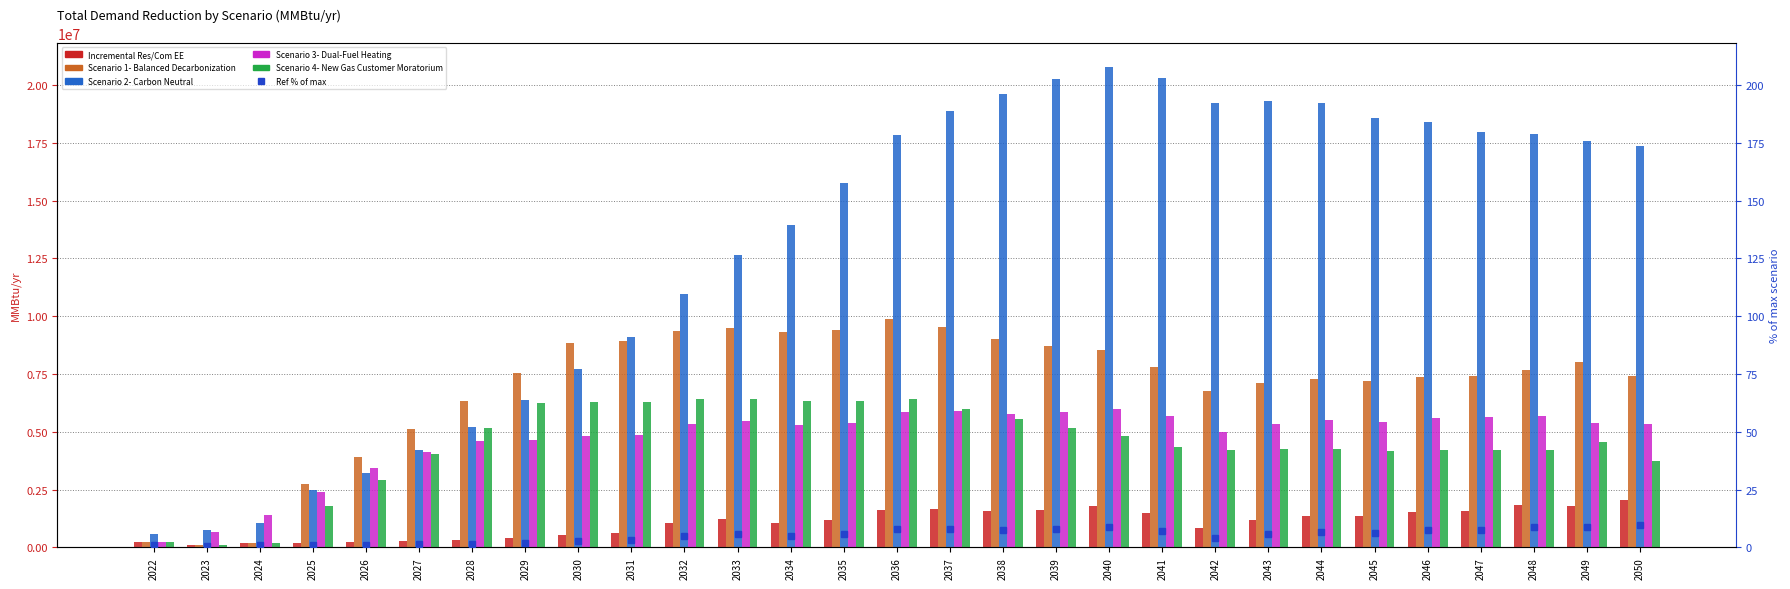

How many groups of bars are there?

29